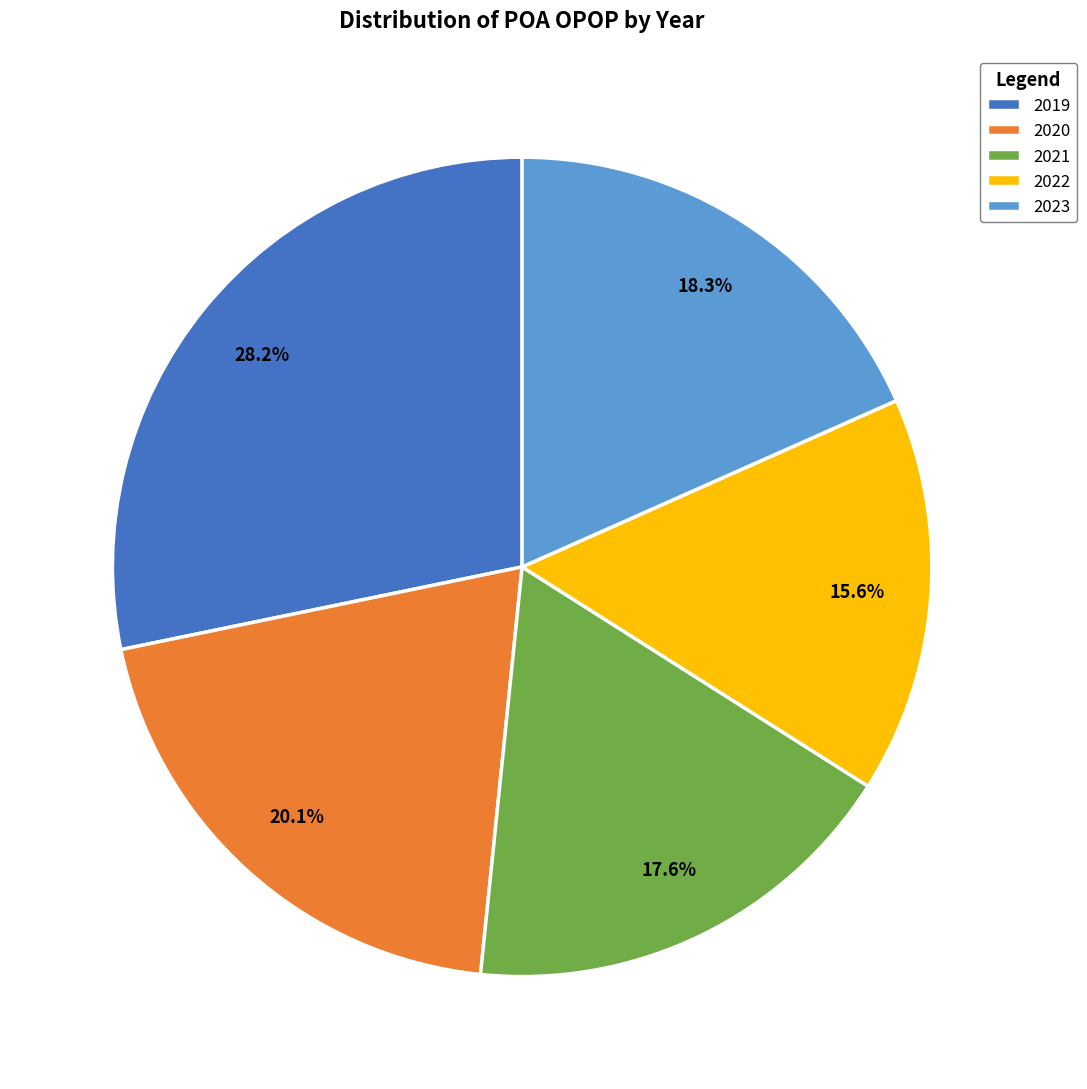

Does 2022 represent more than half of the total?

No